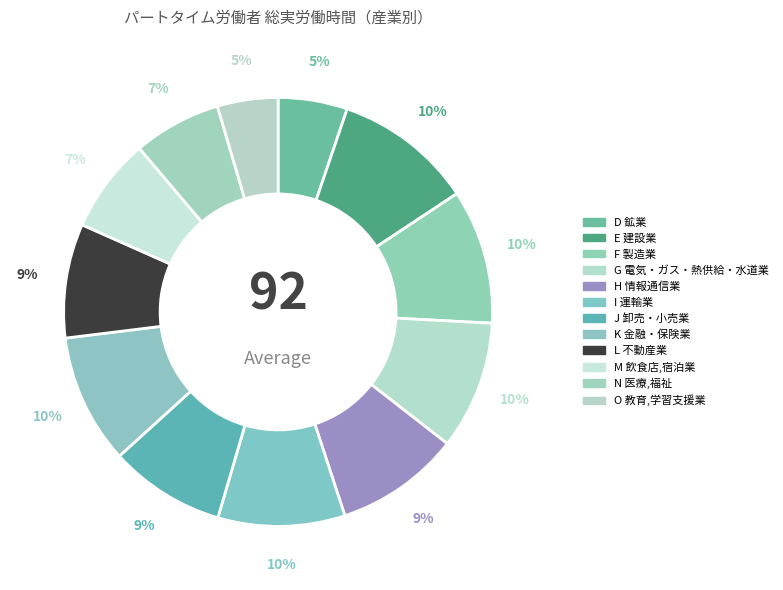

Which slice is the largest?

E 建設業